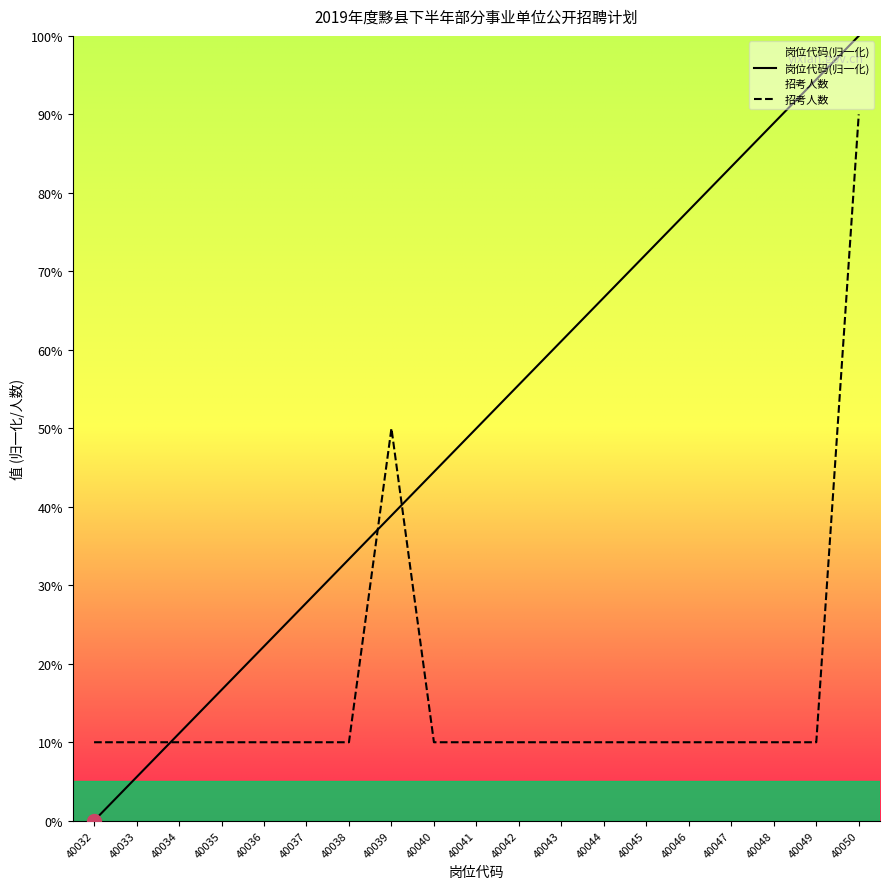

How many lines are shown in the chart?

2